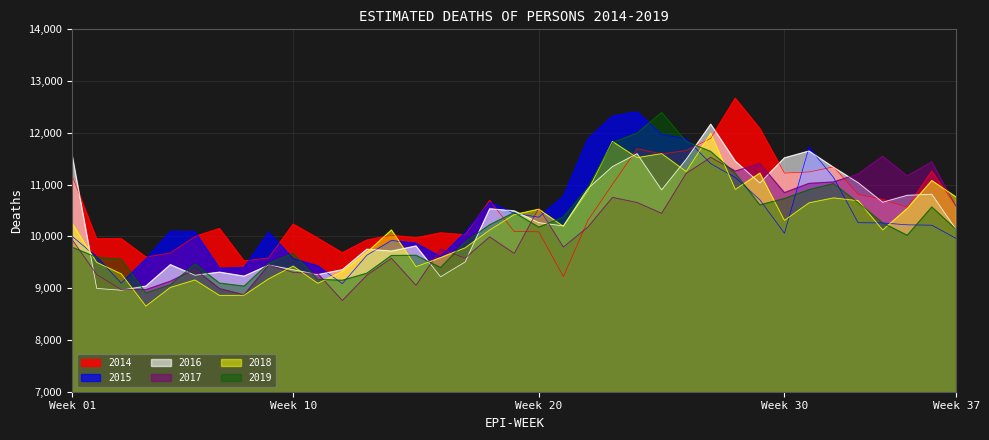

Is it true that 2015 equals 9922.1 at 14?

True